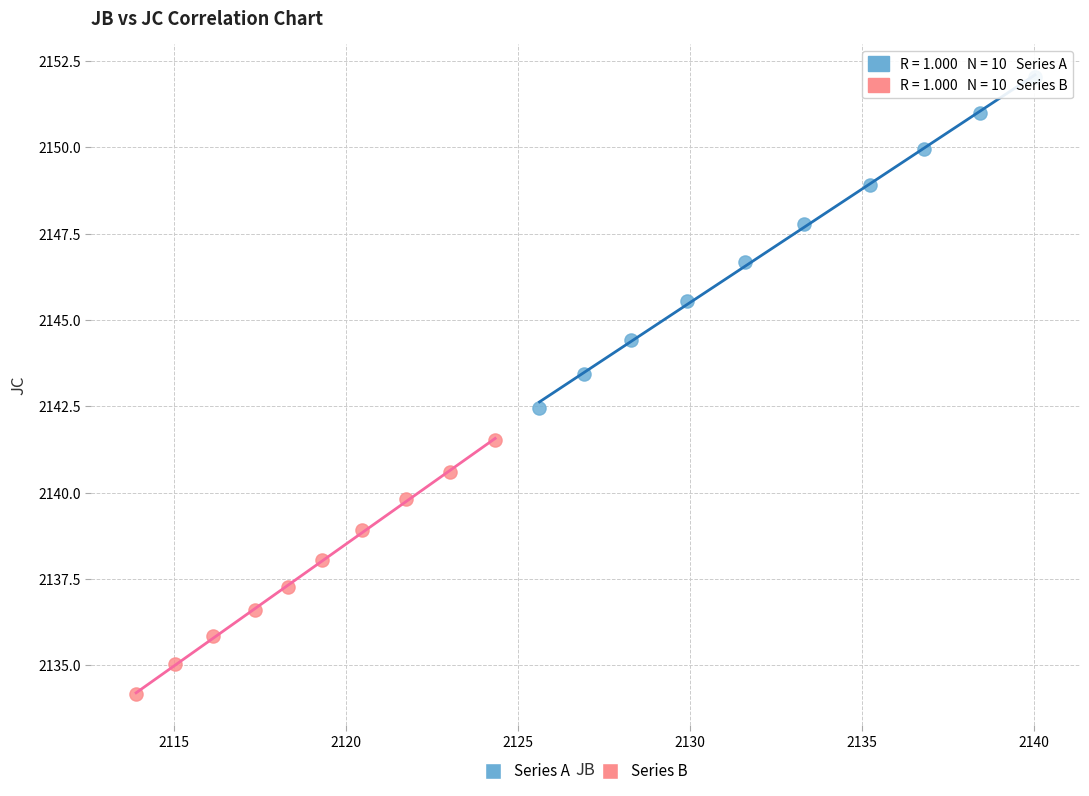

Which series contains the highest Y value?

Series A